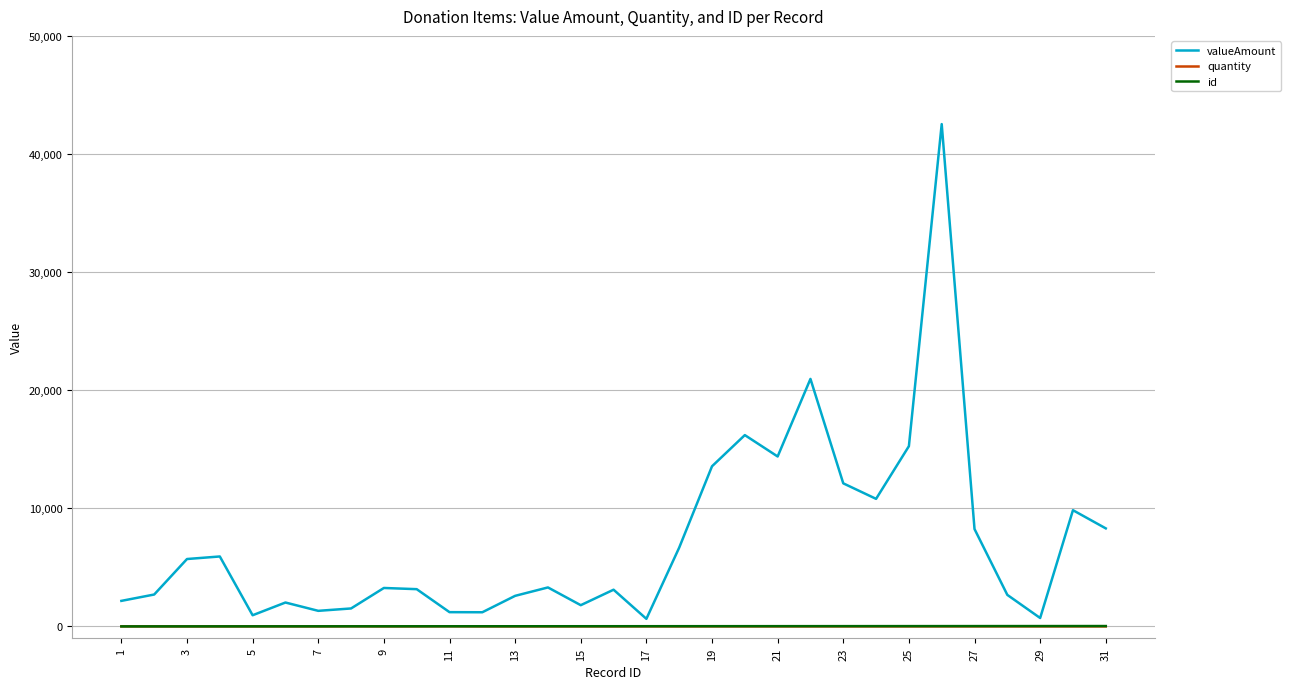

Which series has the widest spread of values?

valueAmount